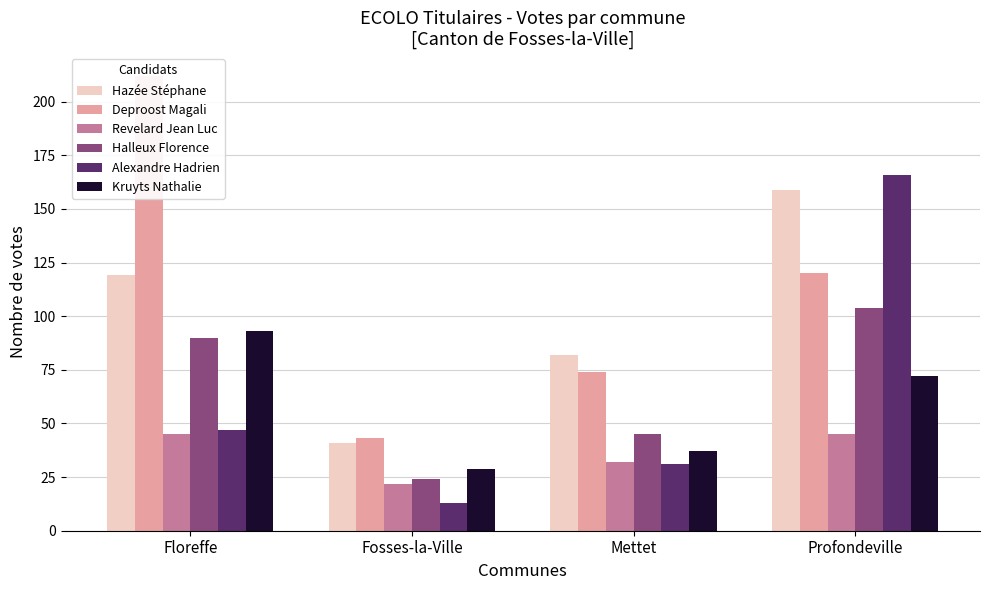

What is the label of the 3rd bar from the left?

Mettet